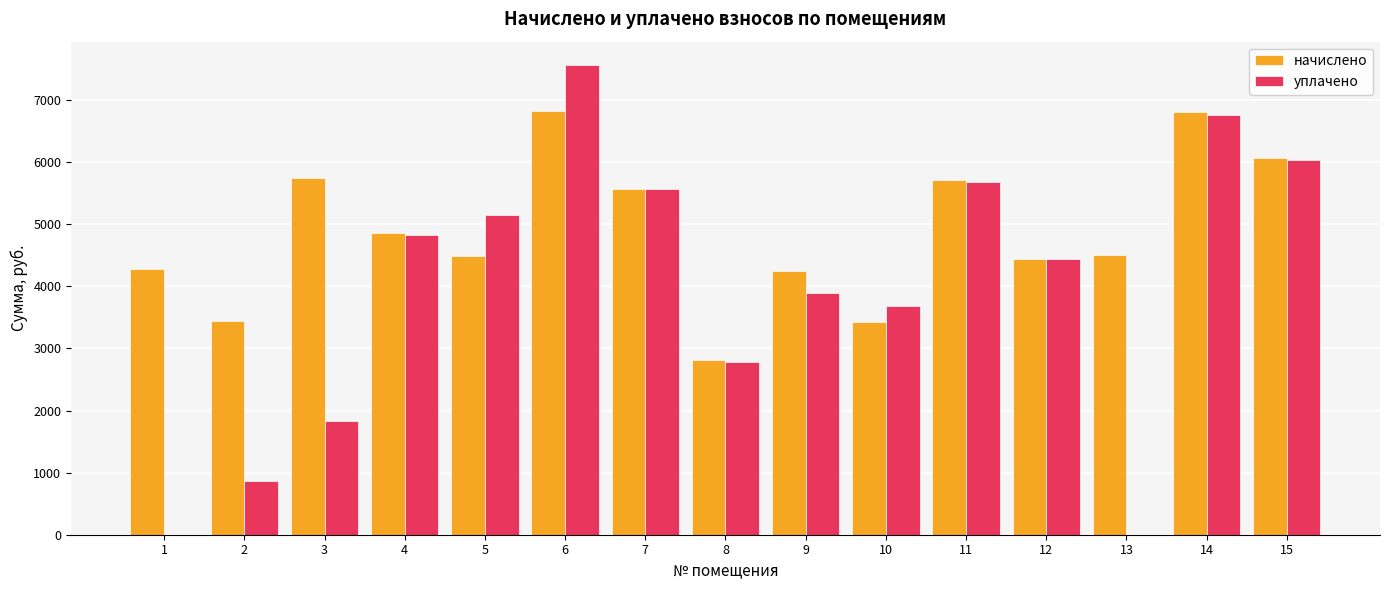

Between 7 and 15, which series saw the biggest shift?

начислено